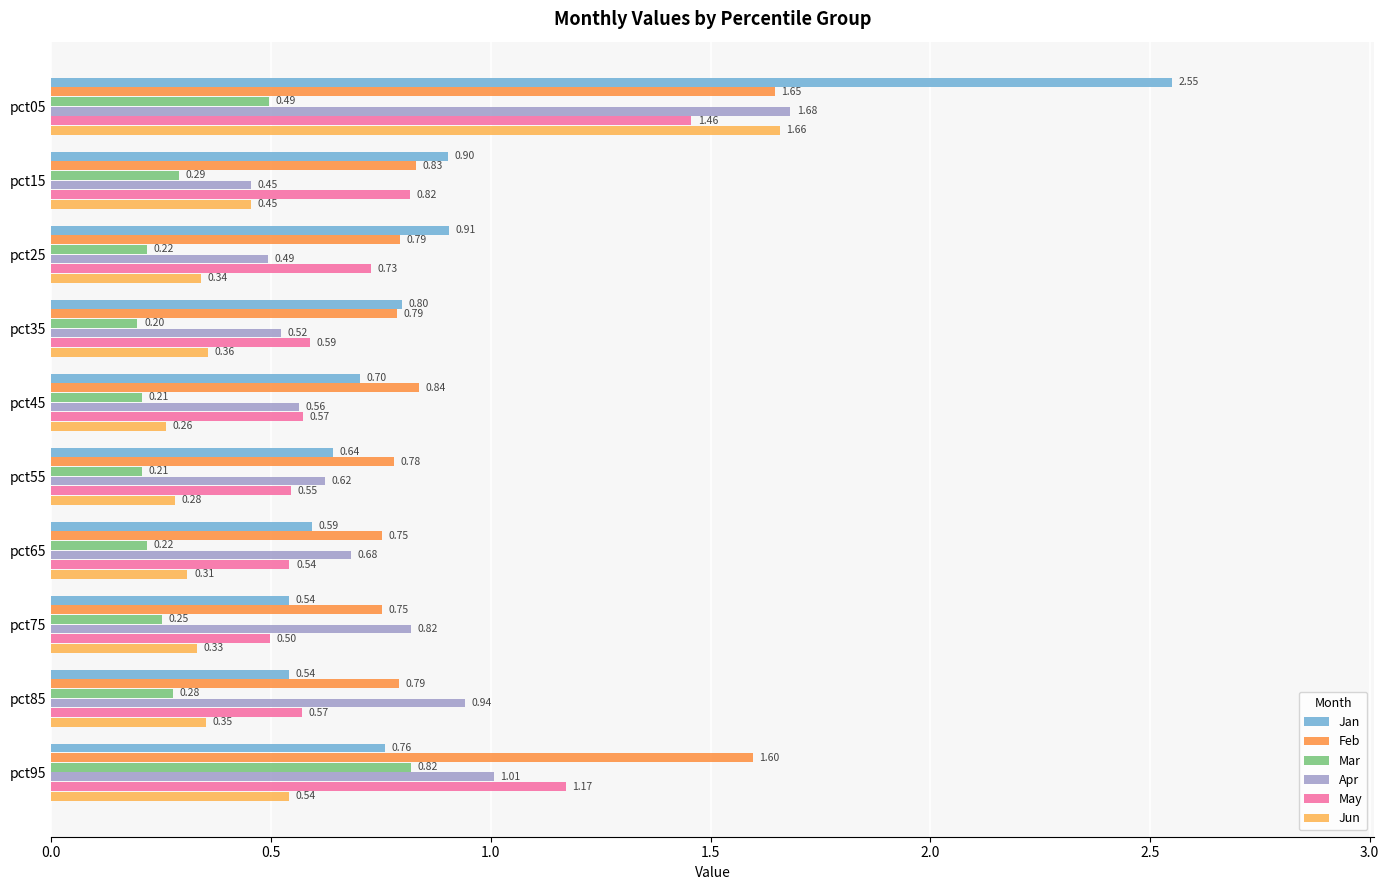

Rank the series by their maximum value, from highest to lowest.

Jan, Apr, Jun, Feb, May, Mar